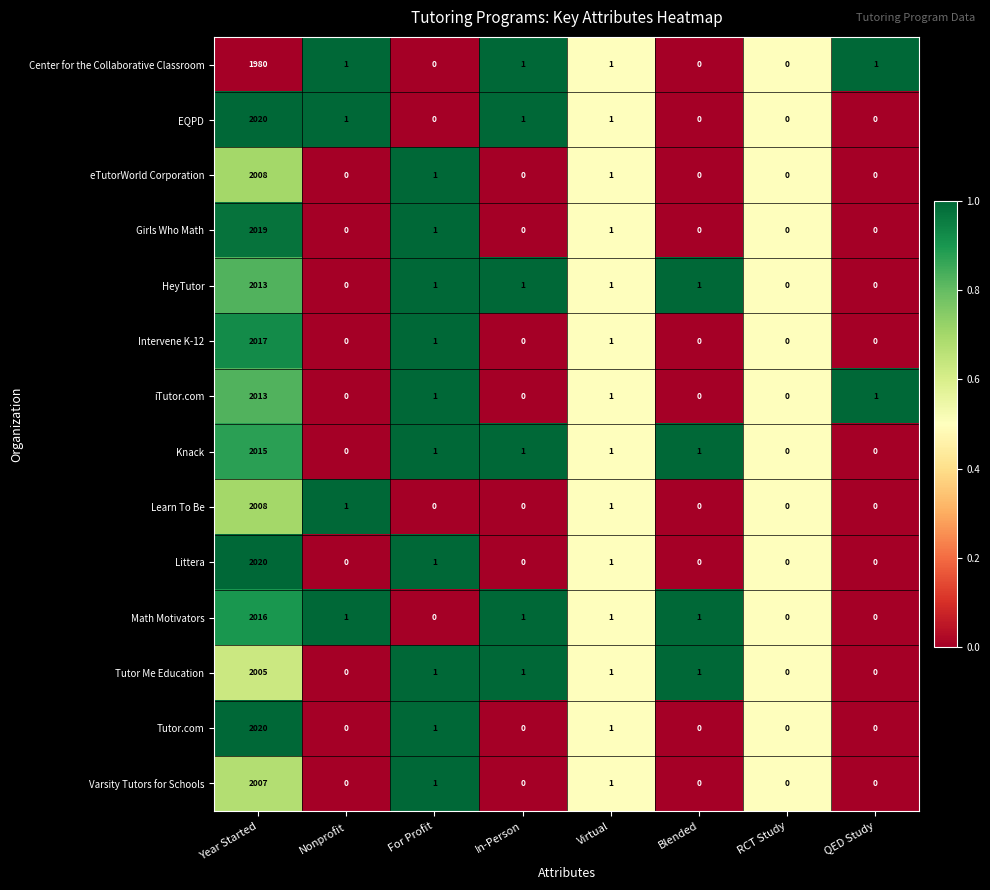

Which category has the highest value in the Math Motivators series?

Year Started